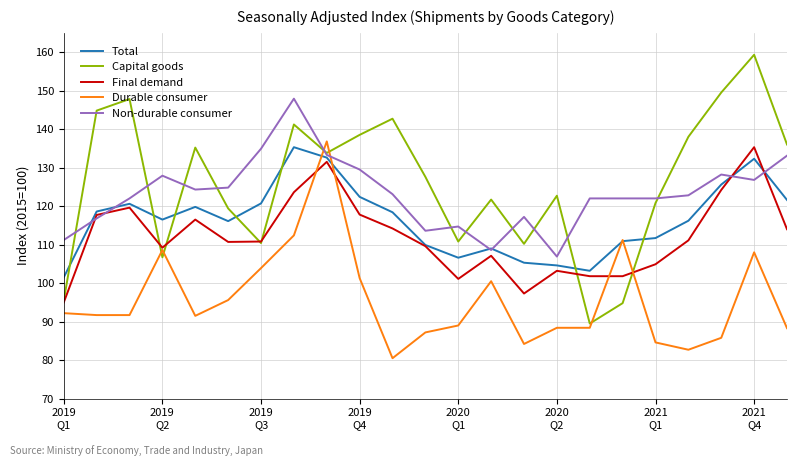

What is the lowest value of the Final demand series?

95.0